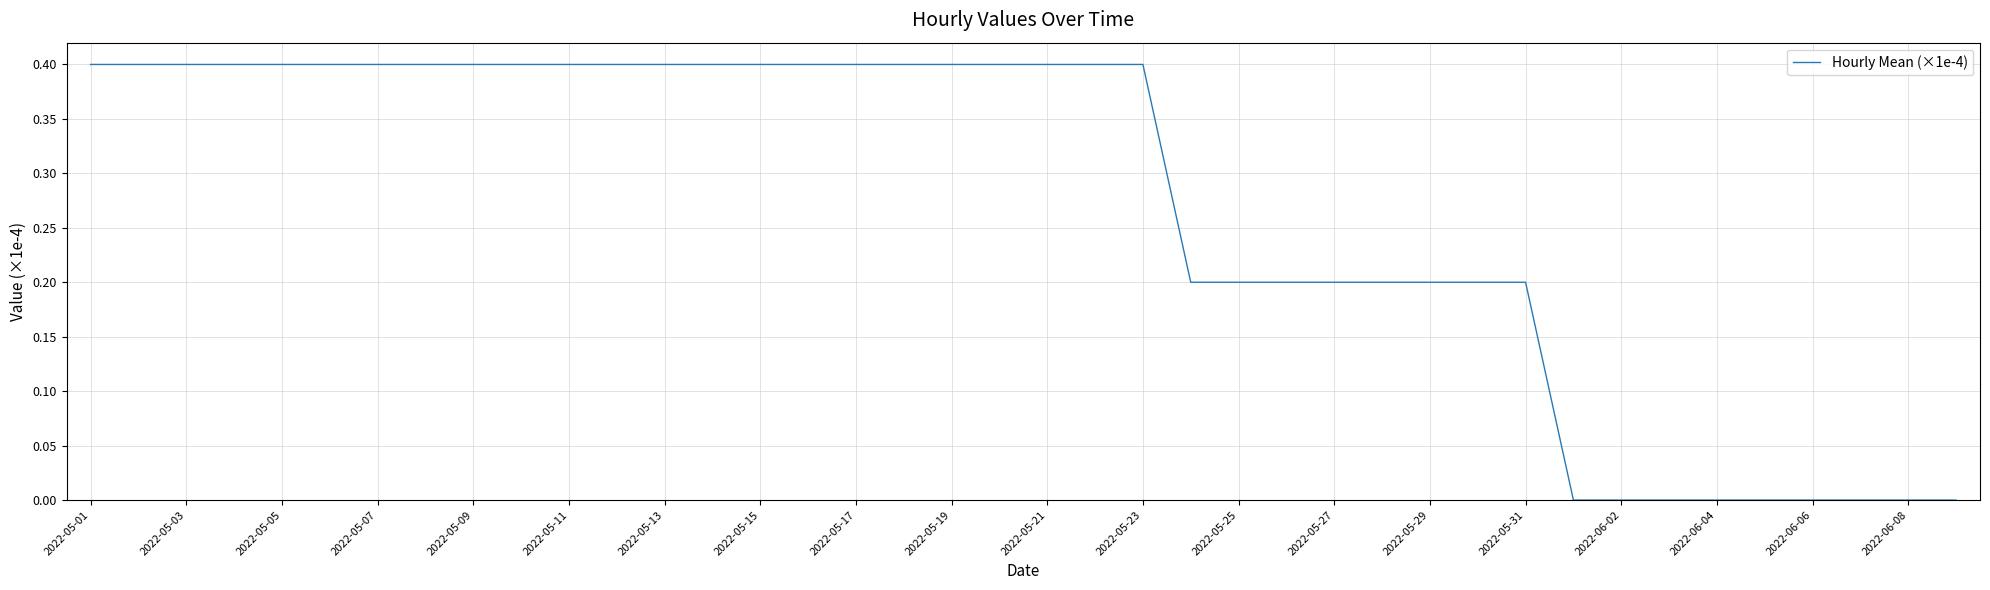

What is the maximum value shown in the chart?

0.4